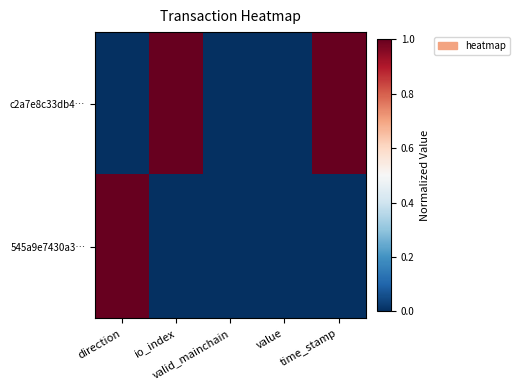

Which series has the largest total across all categories?

c2a7e8c33db4…